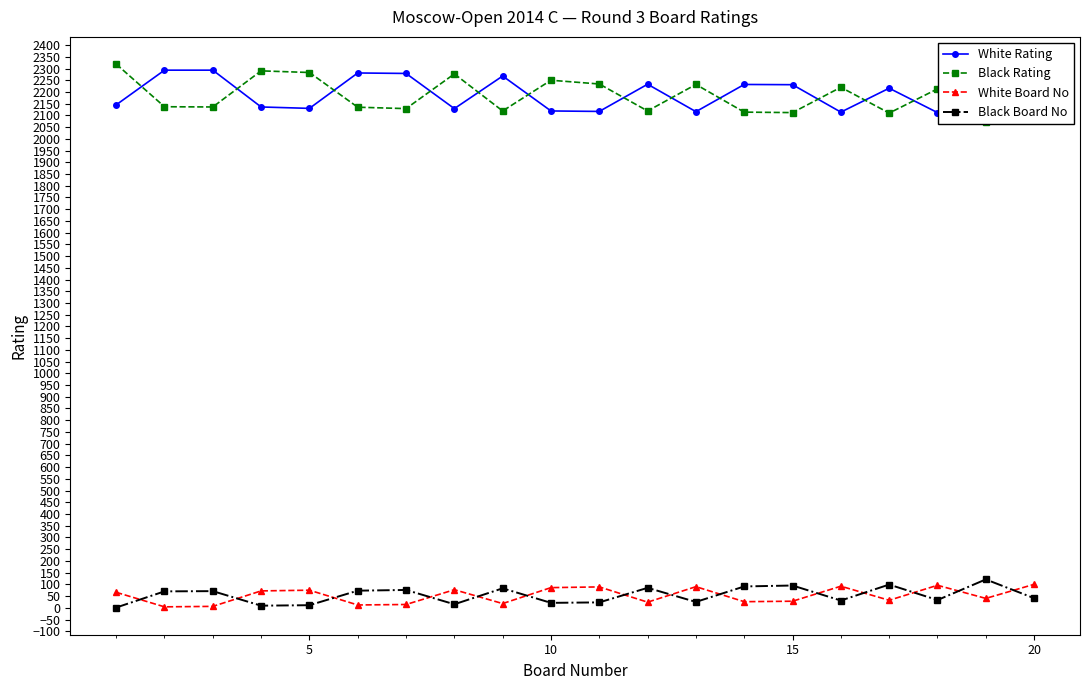

What is the value of the Black Rating point at the 16th from the left?

2290